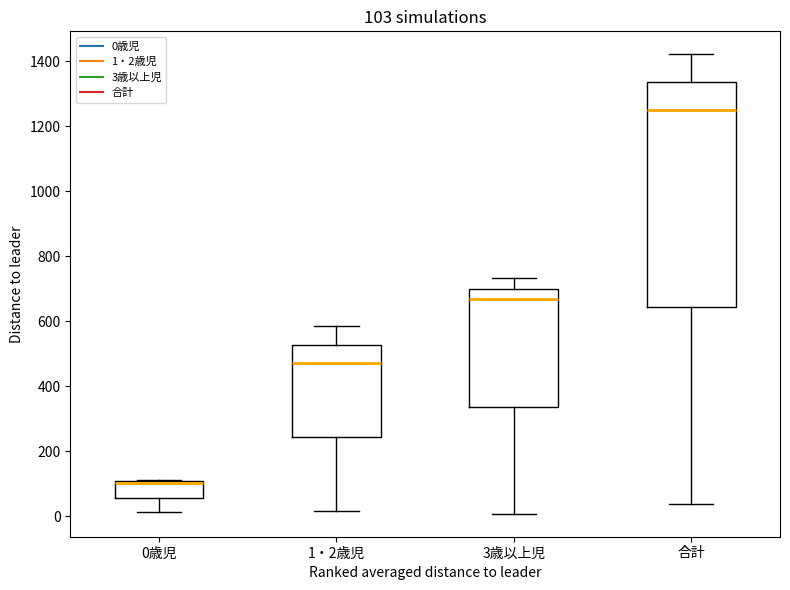

Comparing the boxes themselves (not the whiskers), which one is the tallest?

合計